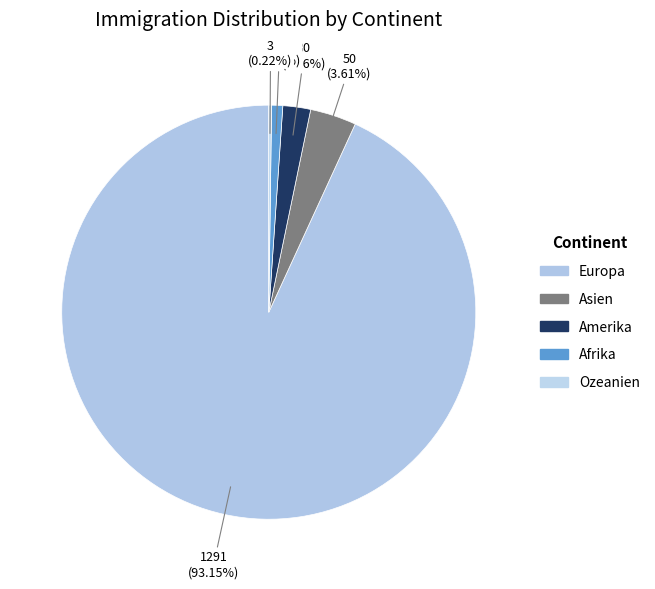

Does any single category account for the majority?

Yes